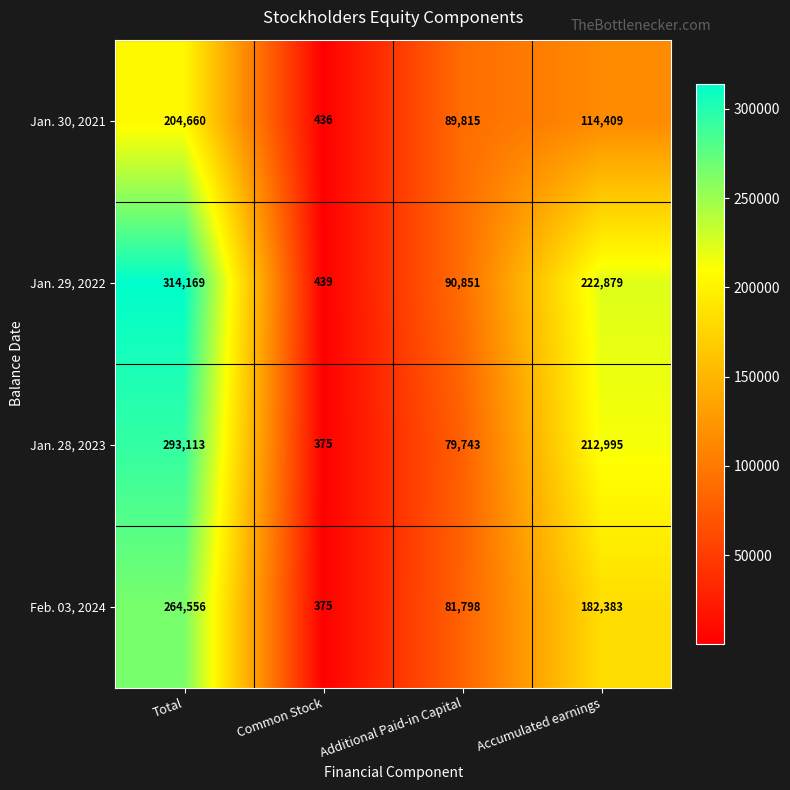

Between Total and Accumulated earnings, which series saw the biggest shift?

Jan. 29, 2022